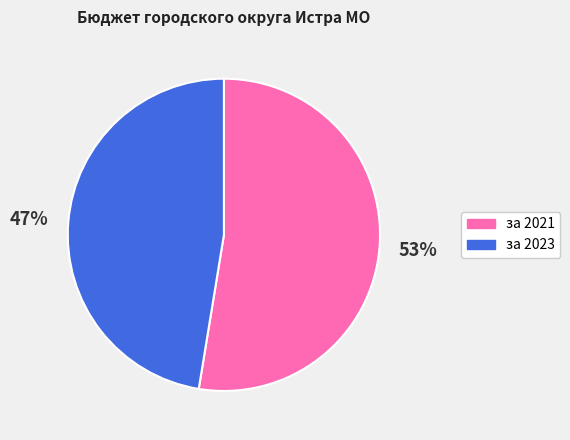

True or false: за 2021 accounts for 53% of the total.

True